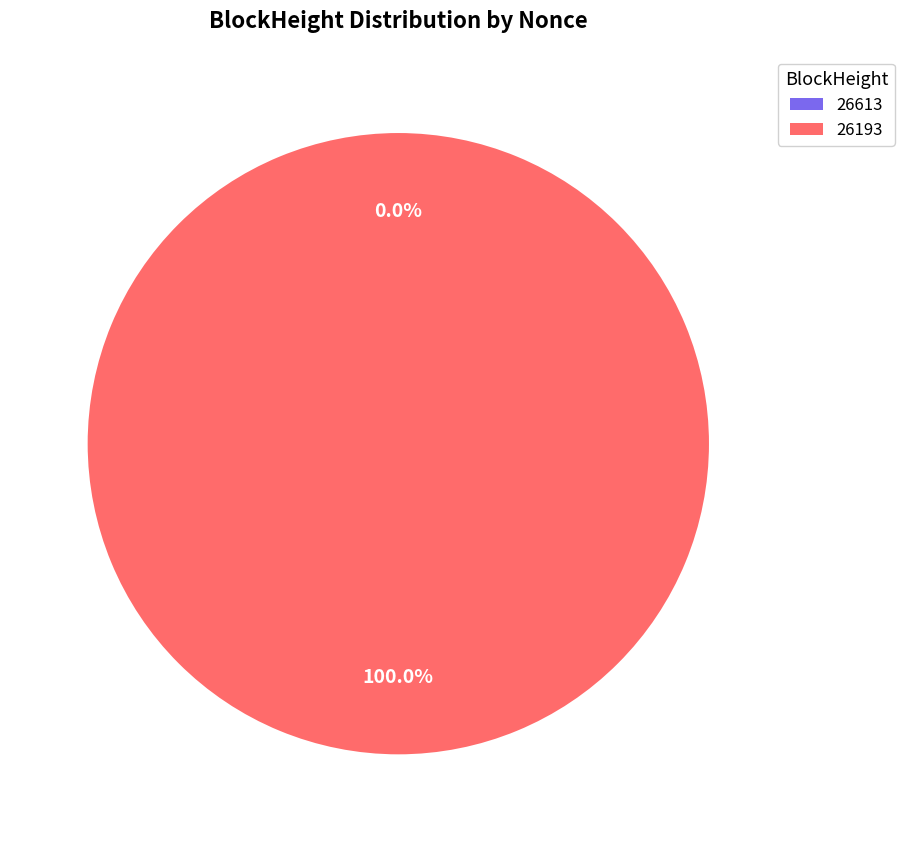

To the nearest percent, what is the average slice percentage?

50%